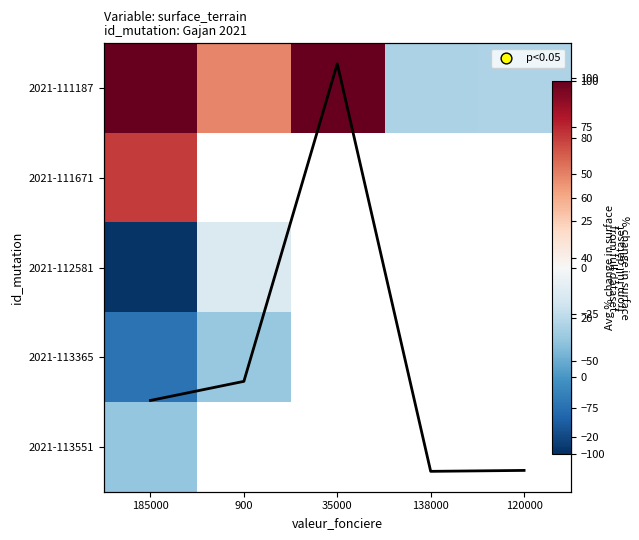

What is the minimum value for 2021-113365?

-74.0